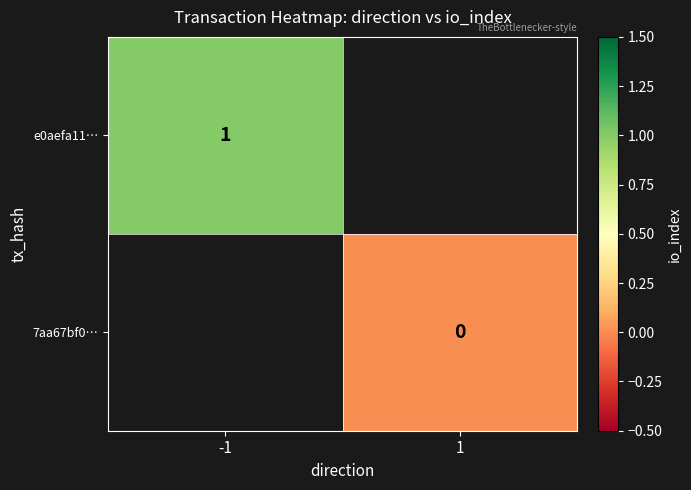

Is the value of 7aa67bf0… at 1 greater than the value of e0aefa11… at -1?

No